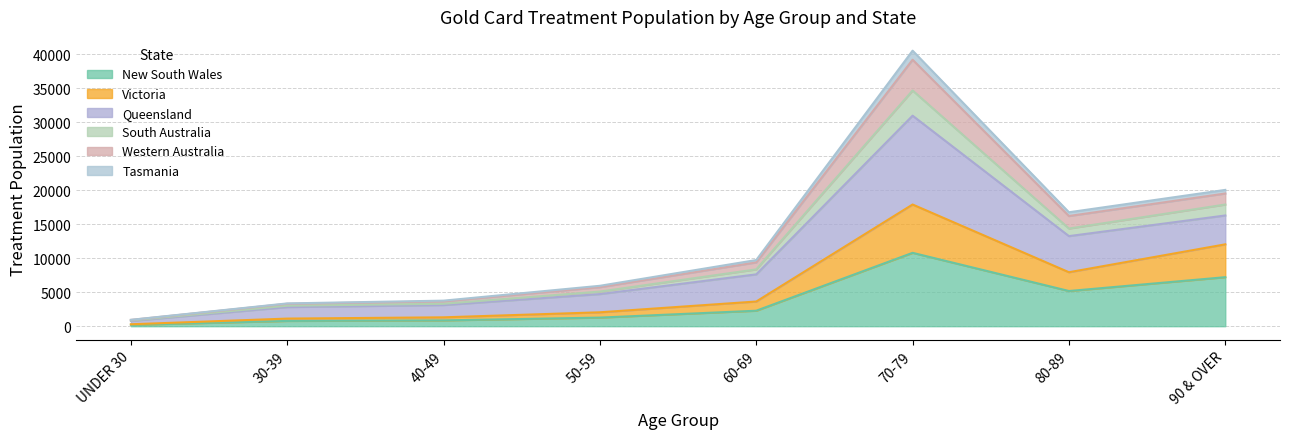

The South Australia series shows 7834 at 50-59. True or false?

False